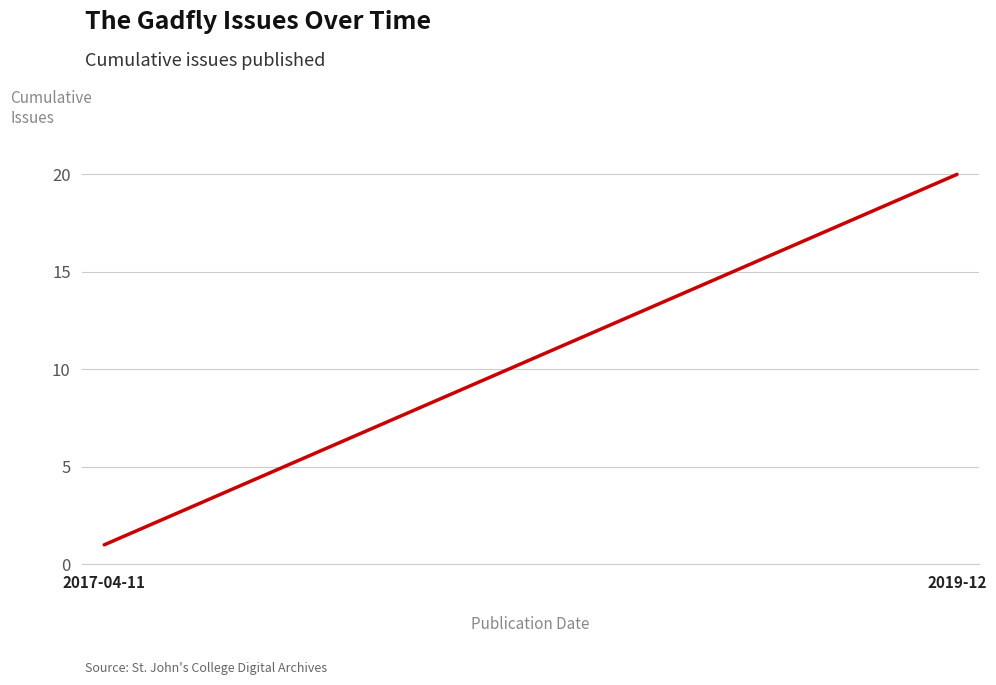

What is the difference between the maximum and minimum values?

19